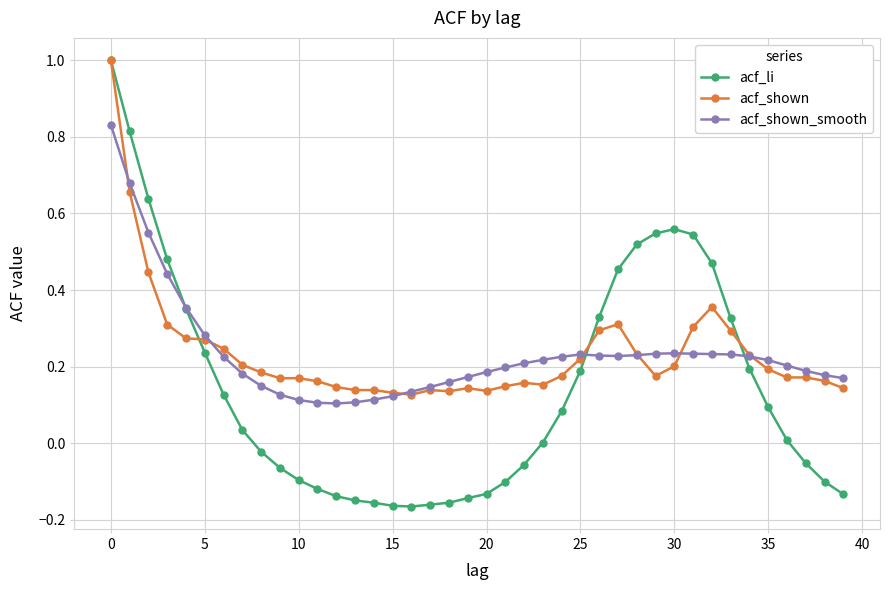

What is the maximum value shown in the chart?

1.0